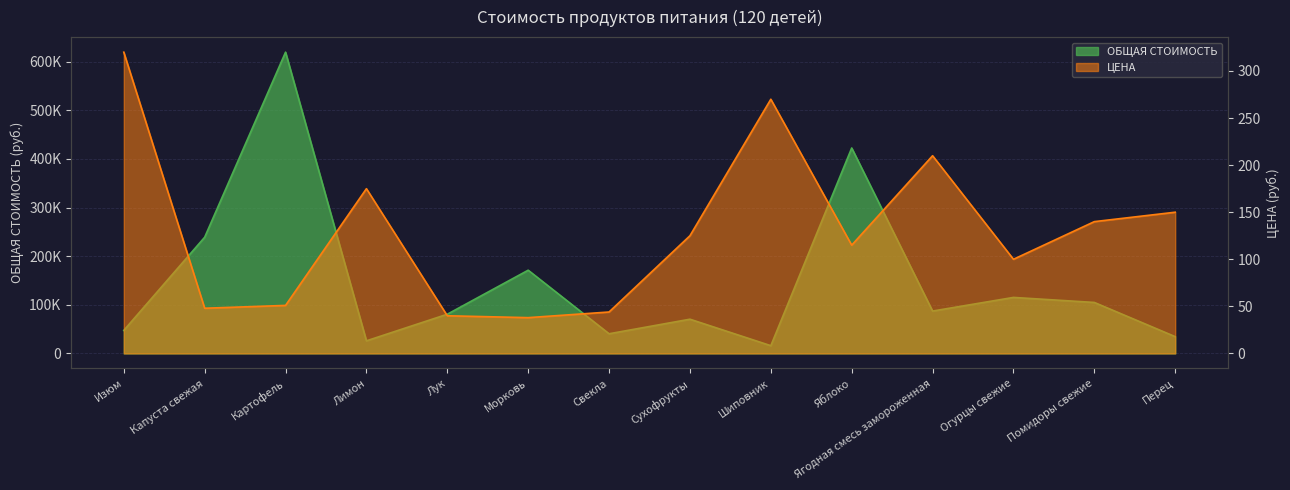

What are all the series names shown in the legend?

ЦЕНА, ОБЩАЯ СТОИМОСТЬ